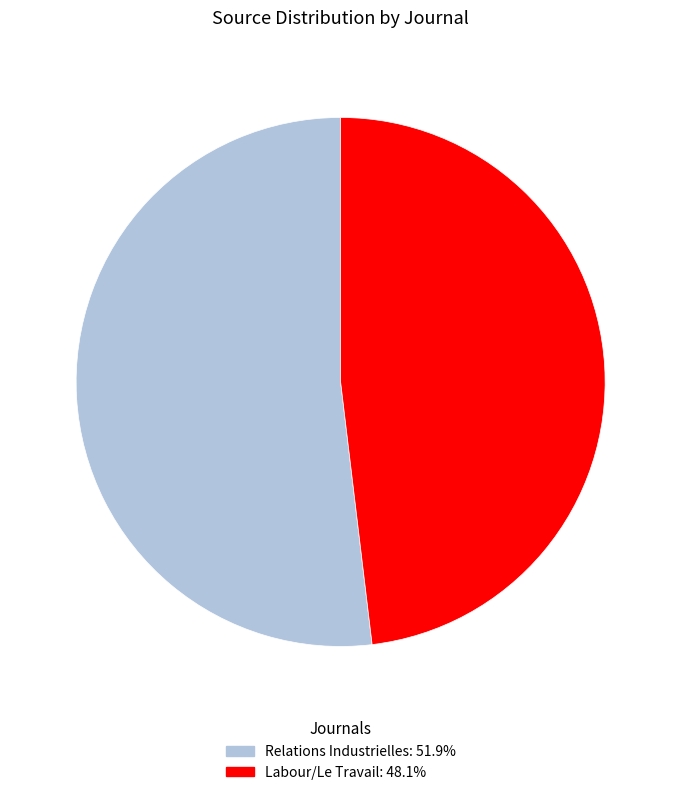

Do Relations Industrielles and Labour/Le Travail together represent more than half of the pie?

Yes